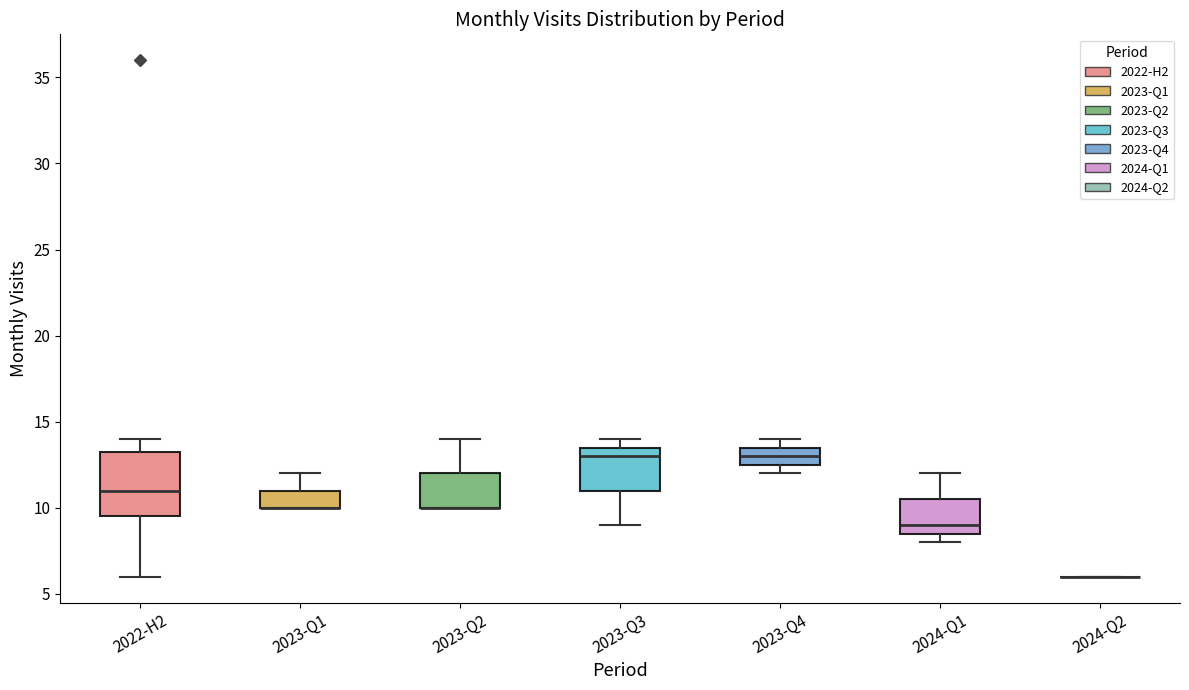

Which box is the tallest, from its lower edge to its upper edge?

2022-H2